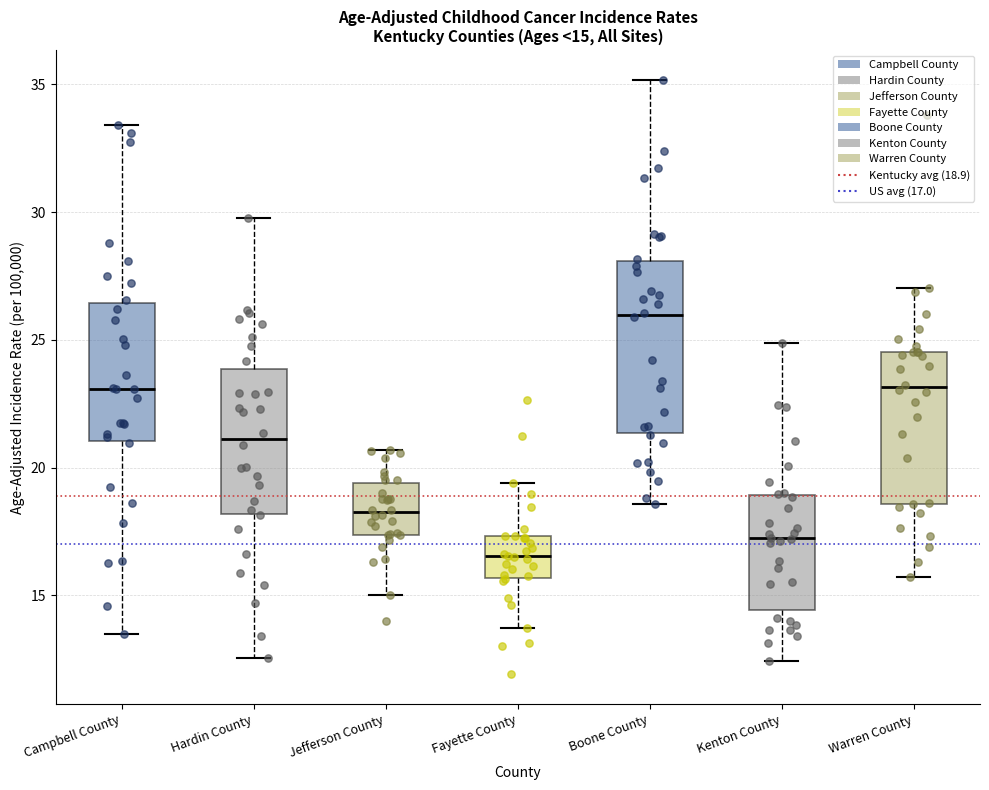

Which box has the lowest median line?

Fayette County